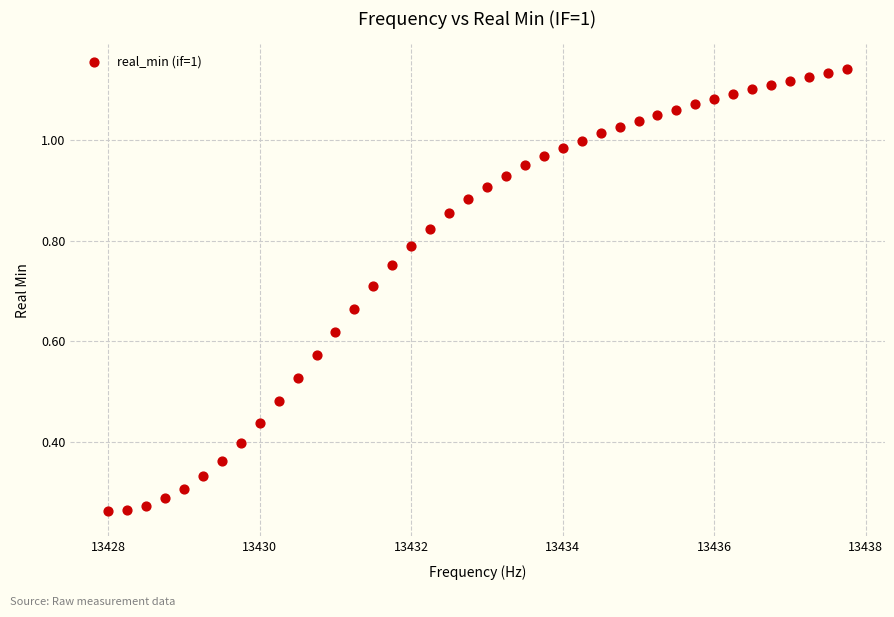

What is the range of X values (max minus min)?

9.8